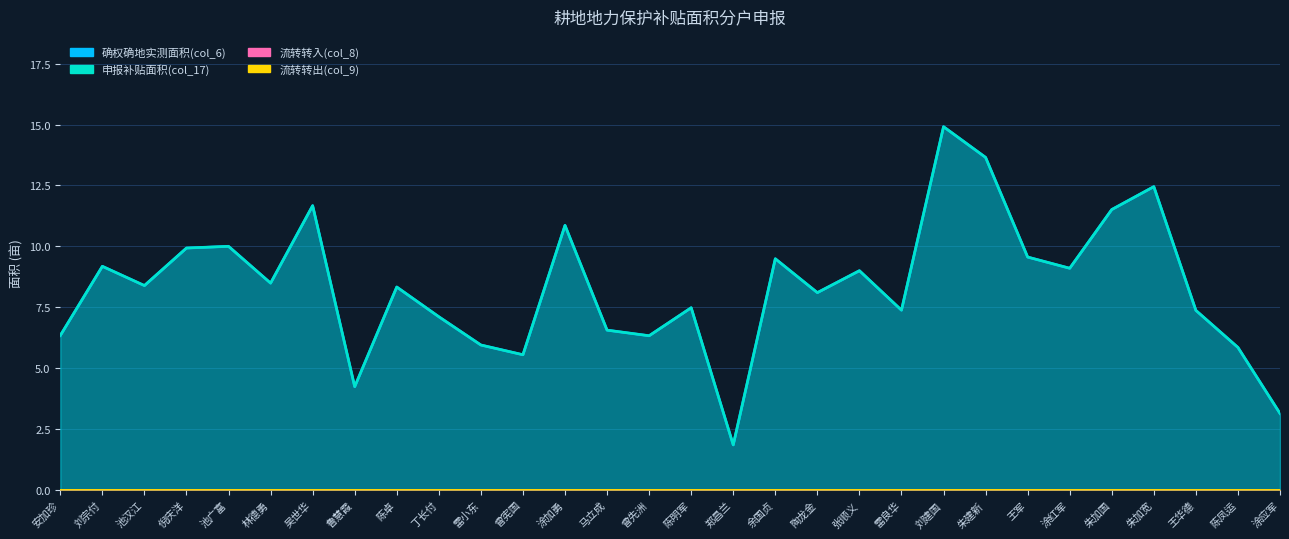

What is the total value across all series at 鲁慧霞?

8.5